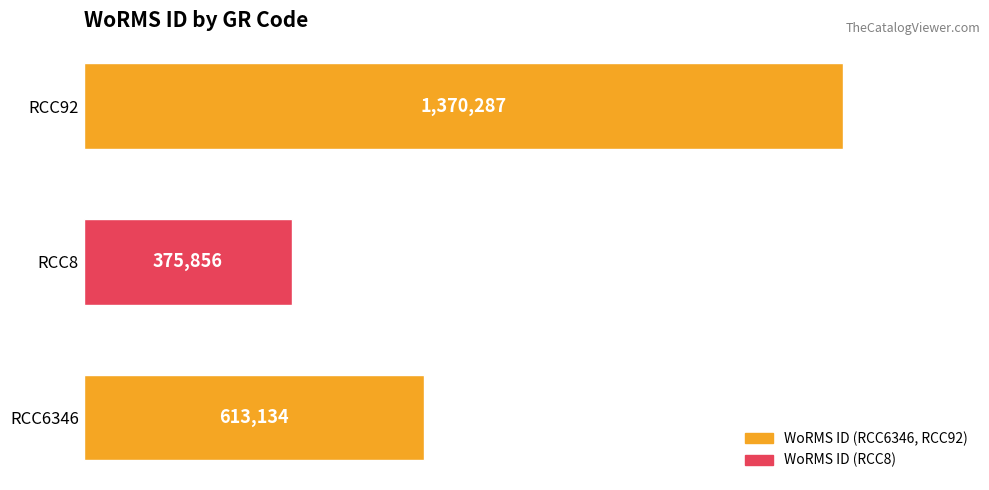

Does the chart contain any negative values?

No